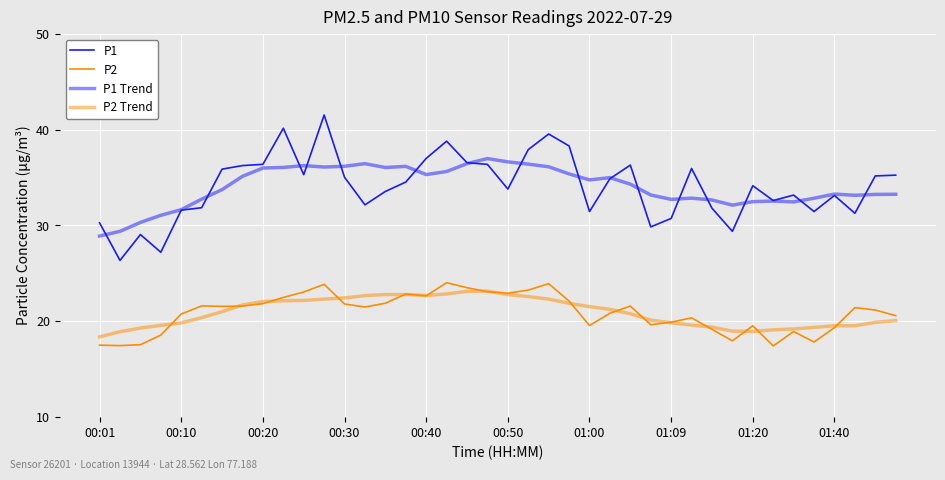

What is the maximum value for P2?

24.0